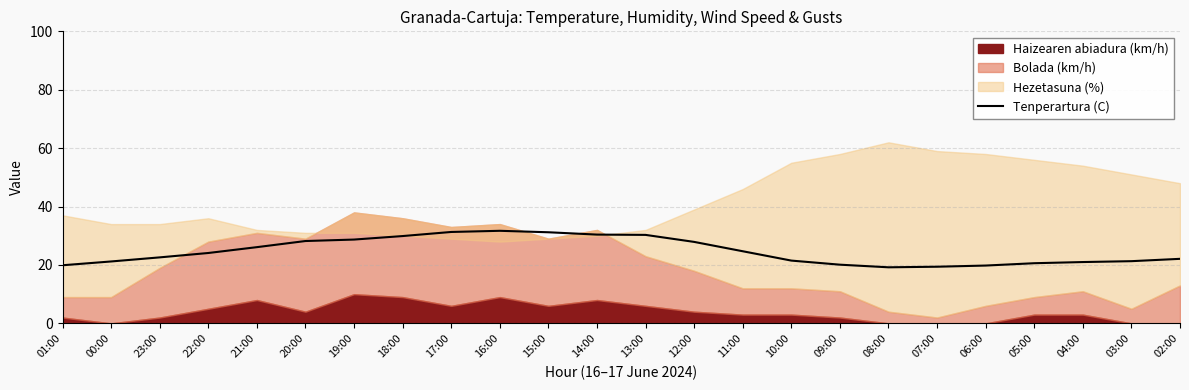

Is it true that Tenperartura (C) equals 37.2 at 23:00?

False